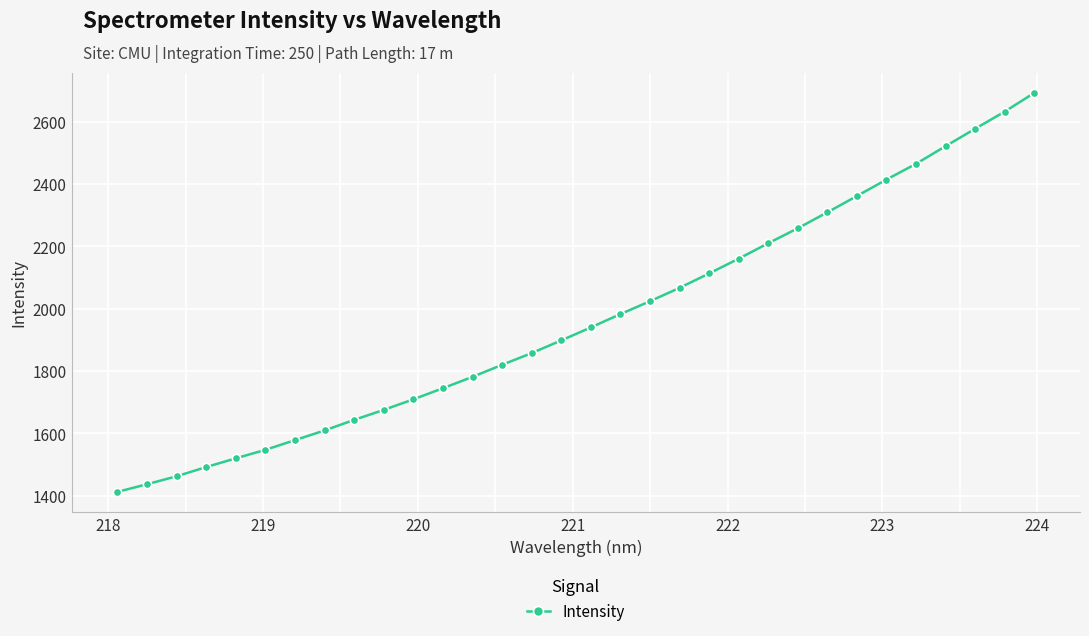

What is the greatest value displayed?

2691.7